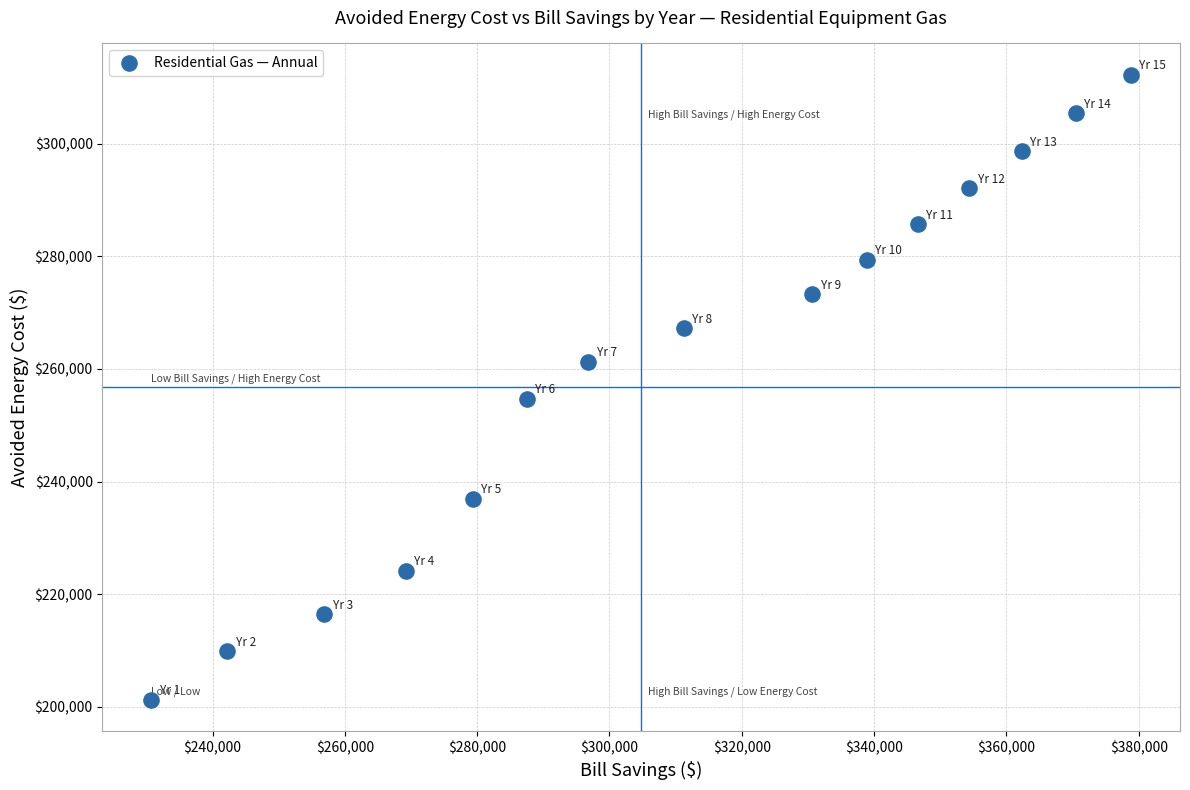

What is the range of Y values (max minus min)?

110978.3